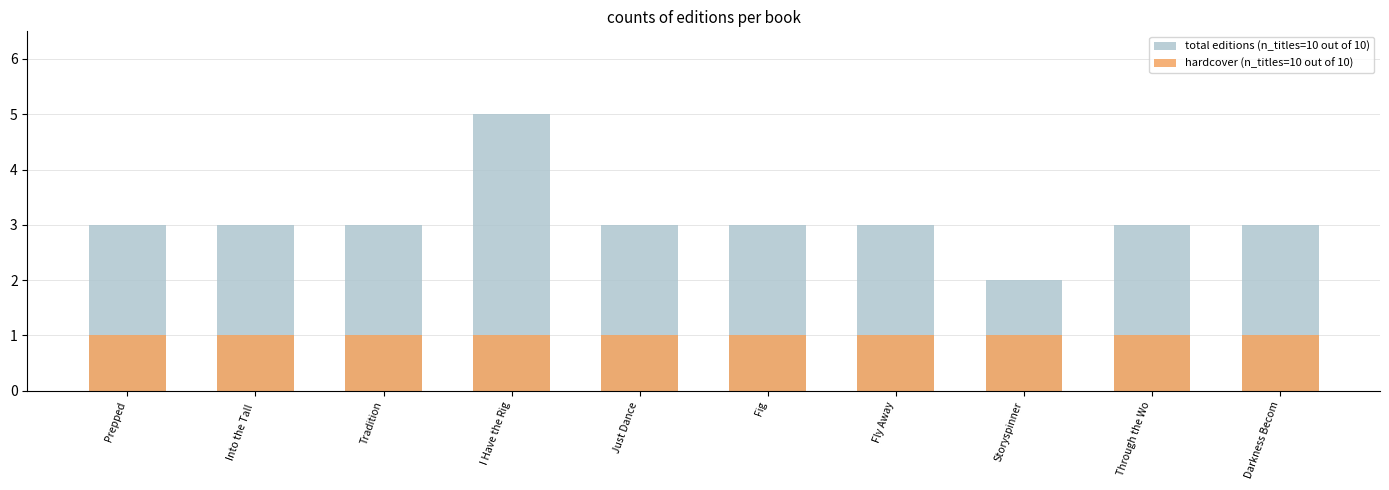

Which series has the largest range (max minus min)?

total editions (n_titles=10 out of 10)